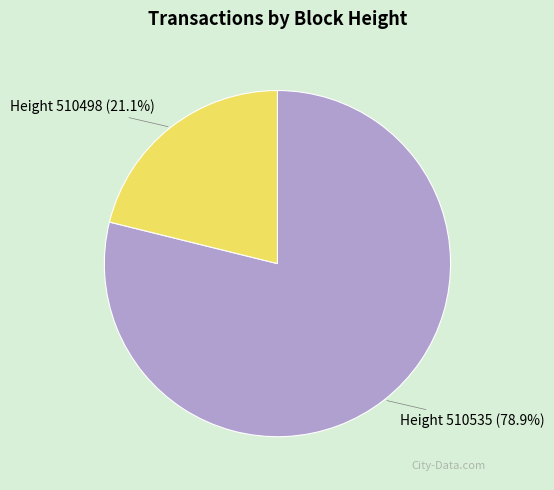

How many slices are in this pie chart?

2